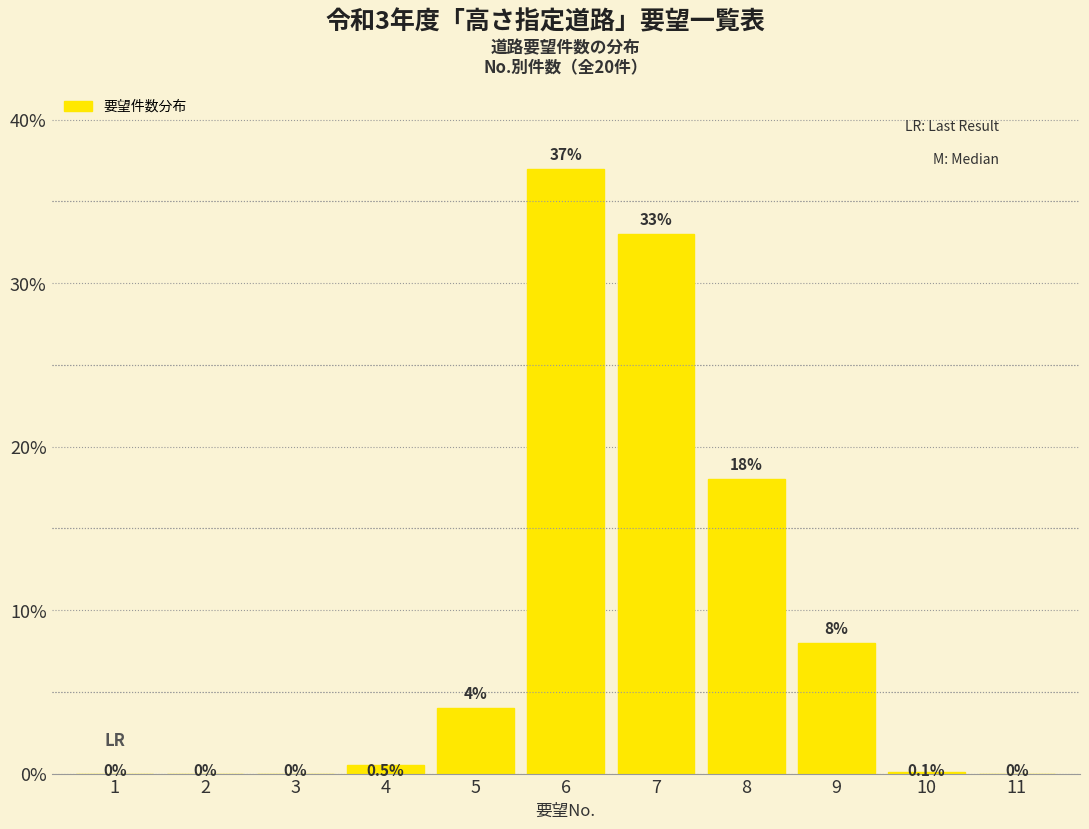

Reading left to right, extract all data points from this chart.

1=0.0	2=0.0	3=0.0	4=0.5	5=4.0	6=37.0	7=33.0	8=18.0	9=8.0	10=0.1	11=0.0